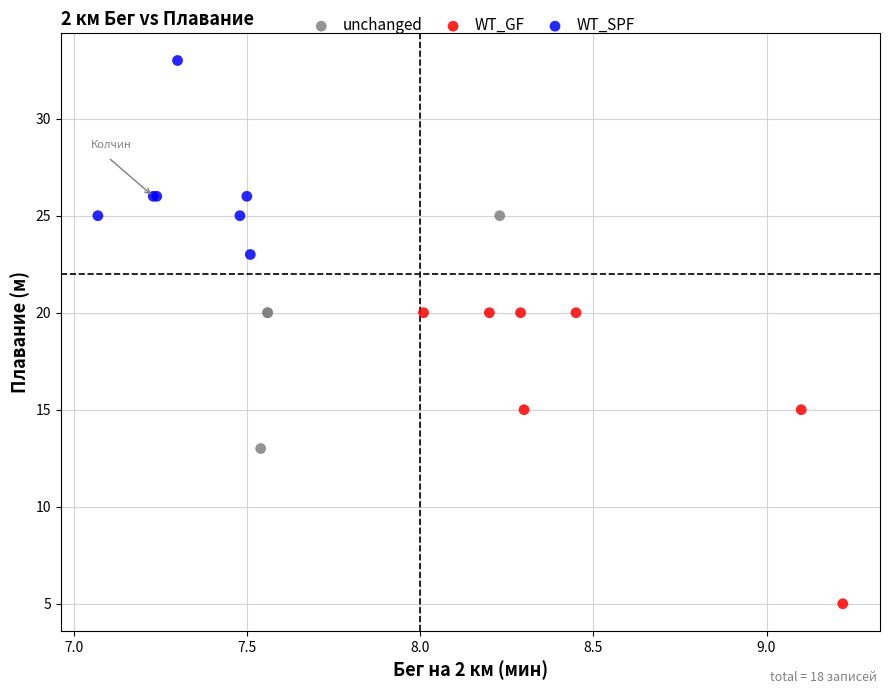

Which series has the largest Y range (max minus min)?

WT_GF